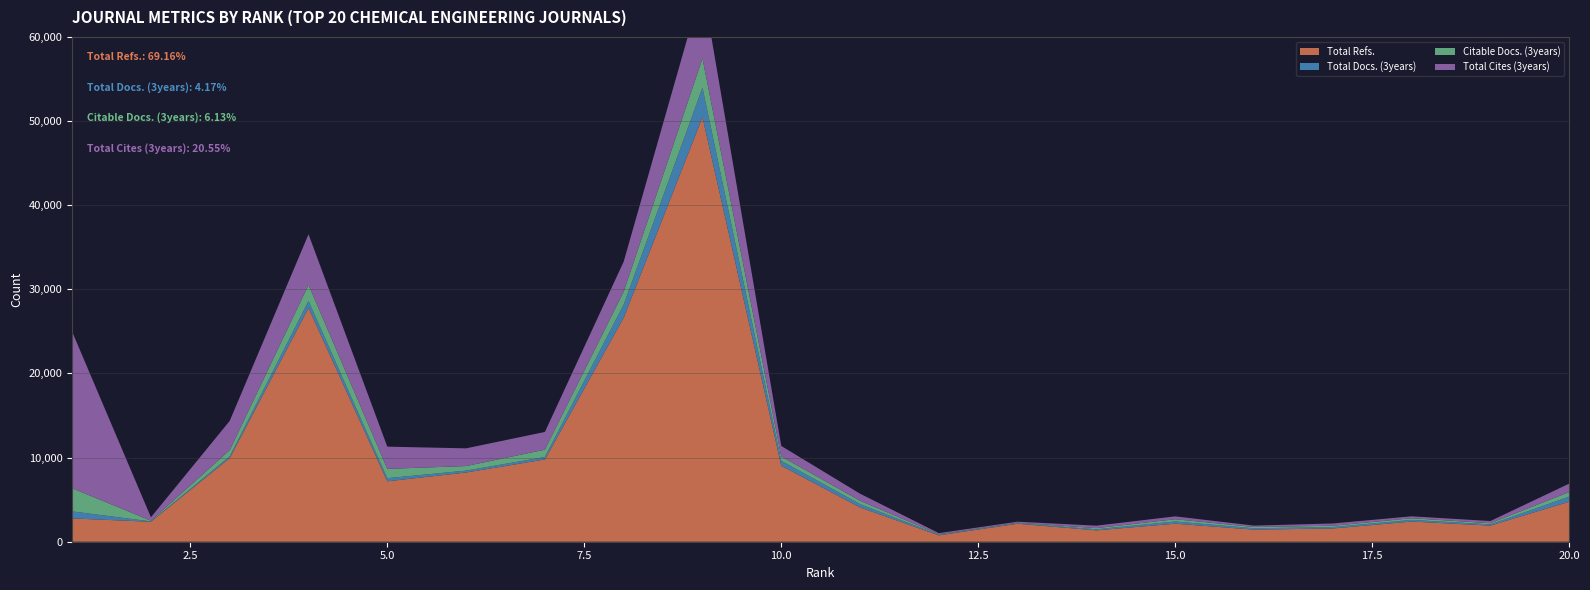

Reading left to right, extract all data points from this chart.

Total Refs.: 2768	2374	9942	27783	7181	8229	9778	26631	50467	9034	4075	757	2138	1350	2143	1437	1576	2395	1917	4755
Total Docs. (3years): 839	39	205	834	369	224	294	1560	3510	576	399	68	58	134	265	160	166	199	142	603
Citable Docs. (3years): 2751	84	740	1915	1111	541	871	1539	3468	525	397	68	58	132	263	154	159	199	142	543
Total Cites (3years): 18602	408	3477	6010	2639	2105	2105	3566	8707	1249	838	126	126	293	343	164	268	226	259	1004